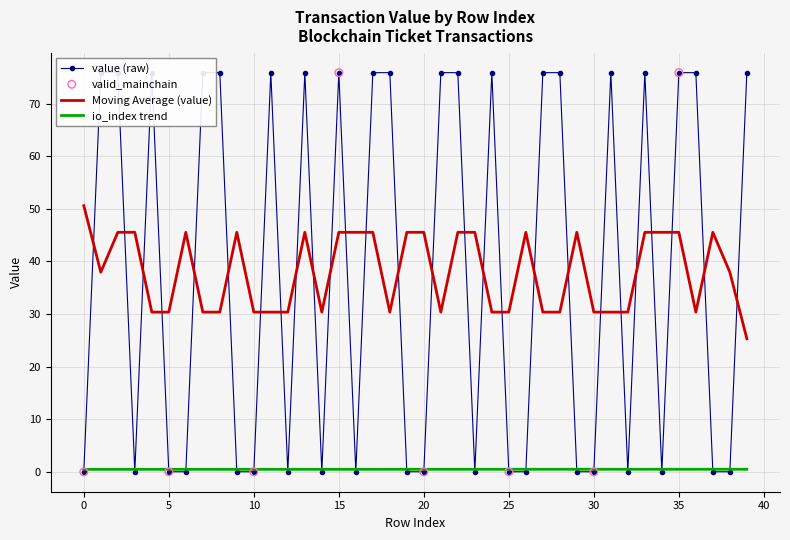

True or false: Moving Average (value) and io_index trend intersect in this chart.

False